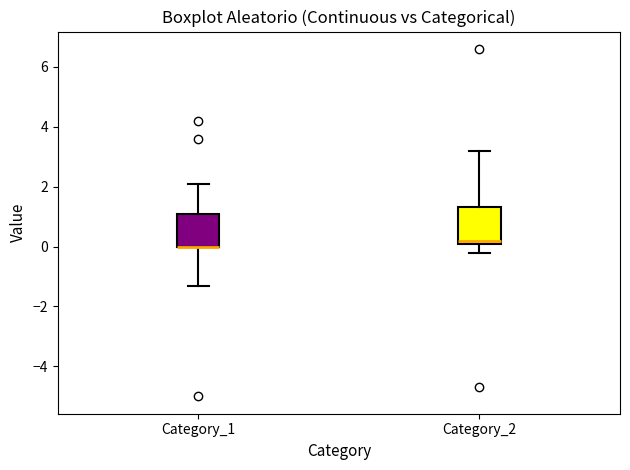

Reading left to right, transcribe this box plot: for each box, give where its median line is, the range the box spans, and where its two whiskers end, as read against the y-axis. The values are not printed on the chart, so give them approximately, as read against the axis.

Category_1: median 0.0 (drawn on the box's lower edge), box 0.0 to 1.2, whiskers -1.2 to 2.2
Category_2: median 0.2, box 0.0 to 1.4, whiskers -0.2 to 3.2